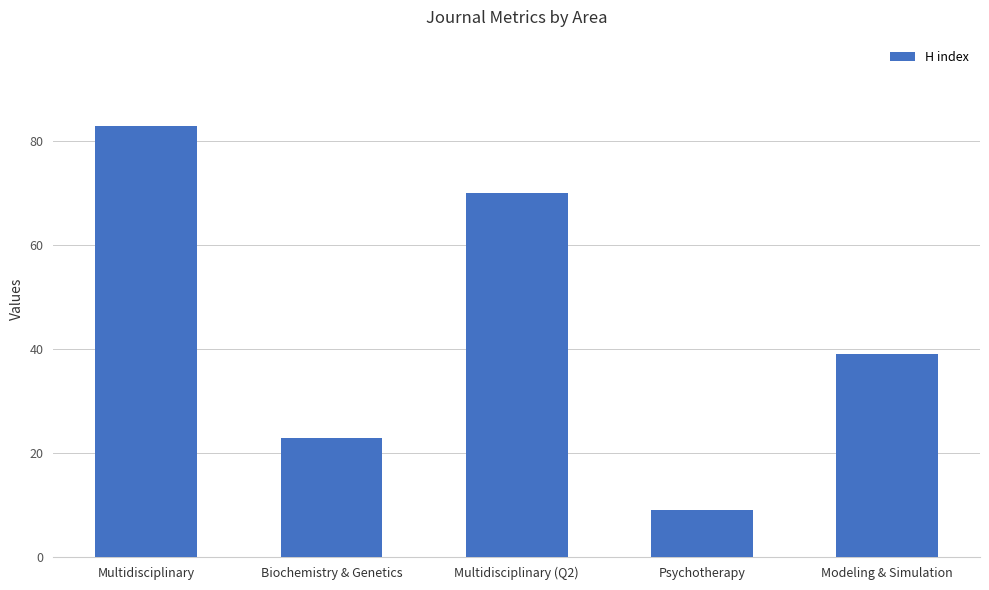

Reading left to right, list all the values displayed in this chart.

83	23	70	9	39